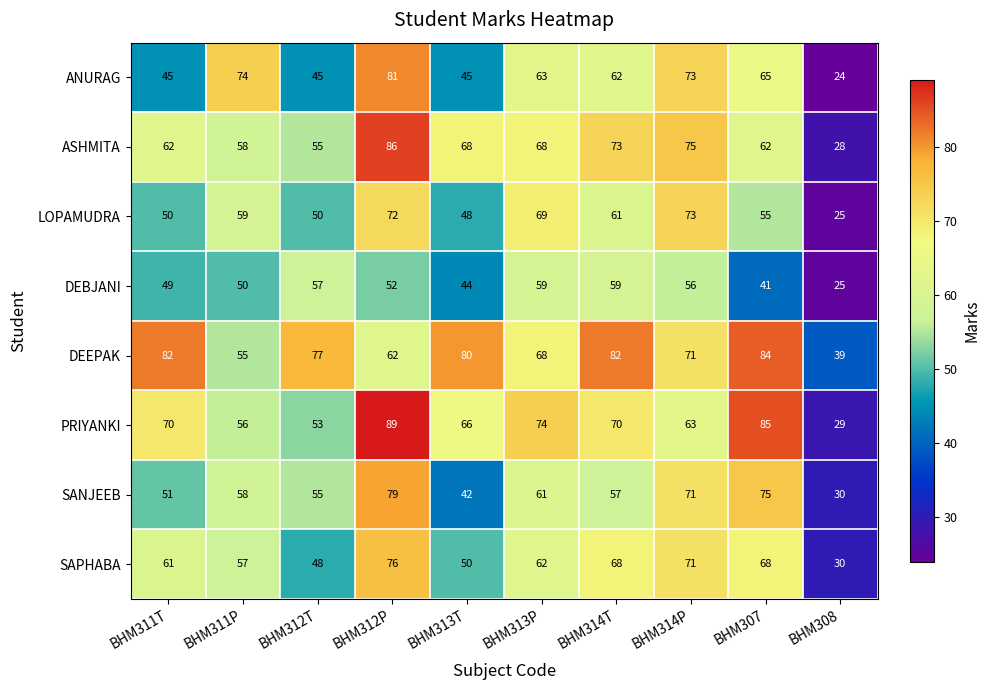

The value of SAPHABA at BHM312T is 69. True or false?

False